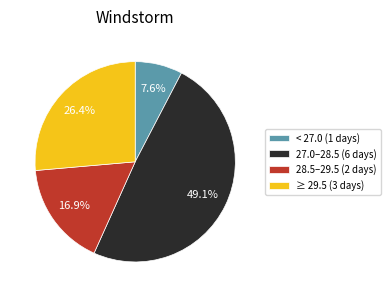

Between < 27.0 (1 days) and 28.5–29.5 (2 days), which is larger?

28.5–29.5 (2 days)